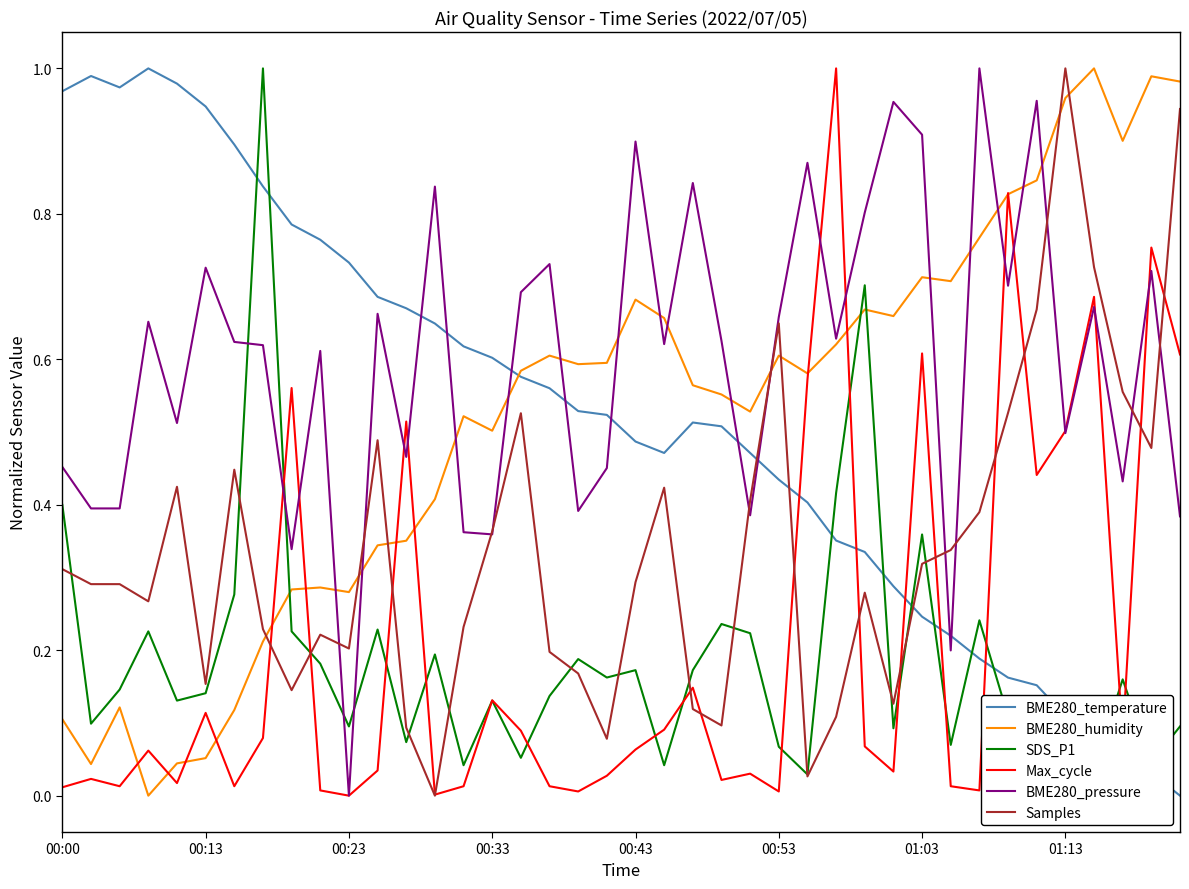

At 14, list the series in order from largest to smallest.

BME280_temperature, BME280_humidity, BME280_pressure, Samples, SDS_P1, Max_cycle